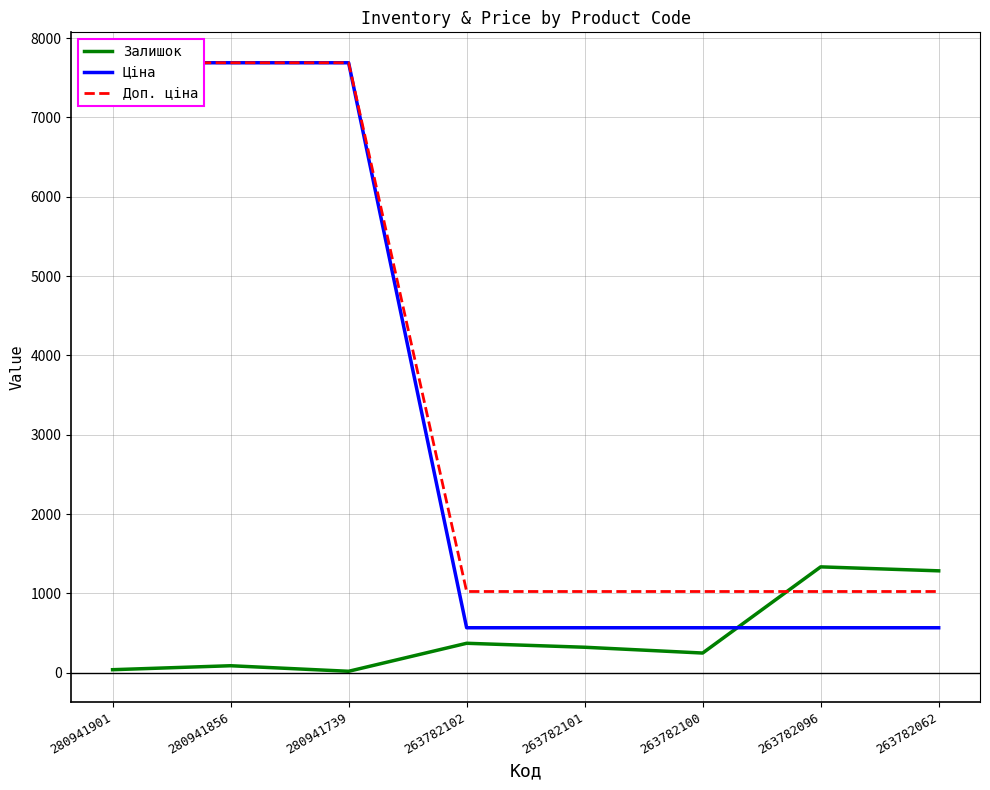

What is the minimum value for Доп. ціна?

1024.5